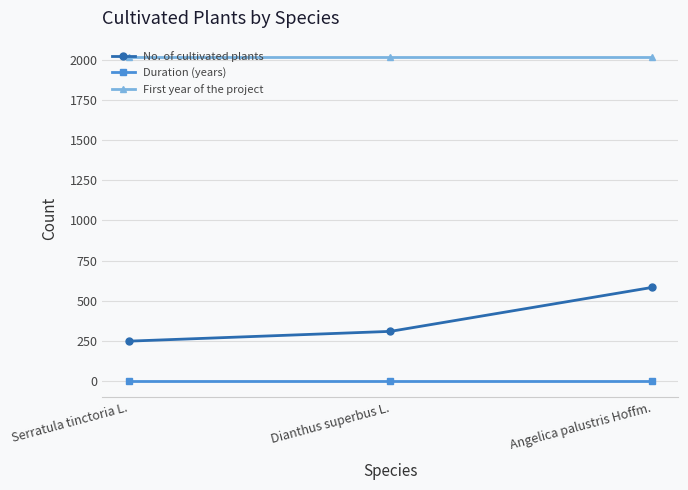

What is the average value of the First year of the project series?

2019